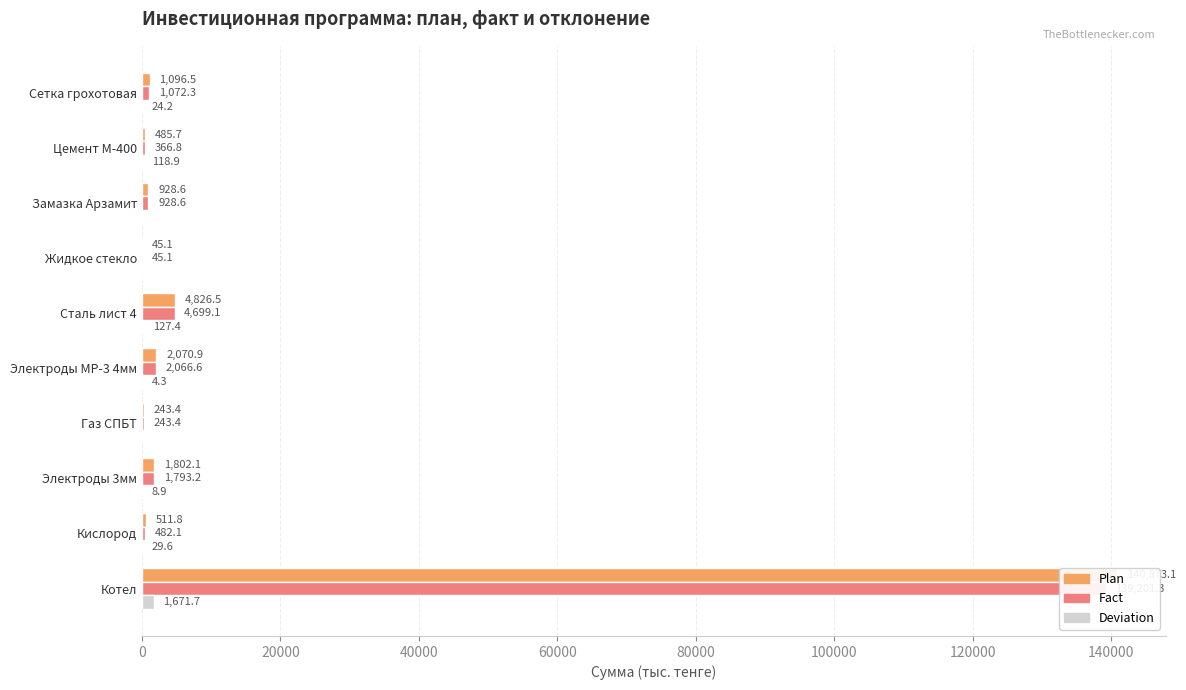

What is the difference between the second highest and minimum values in the Deviation series?

127.4